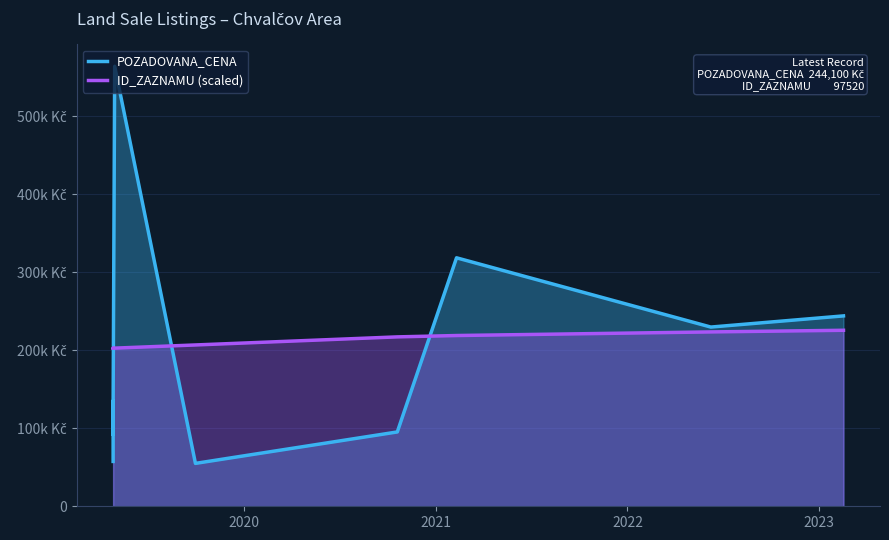

At how many categories does at least one series exceed 352058?

1